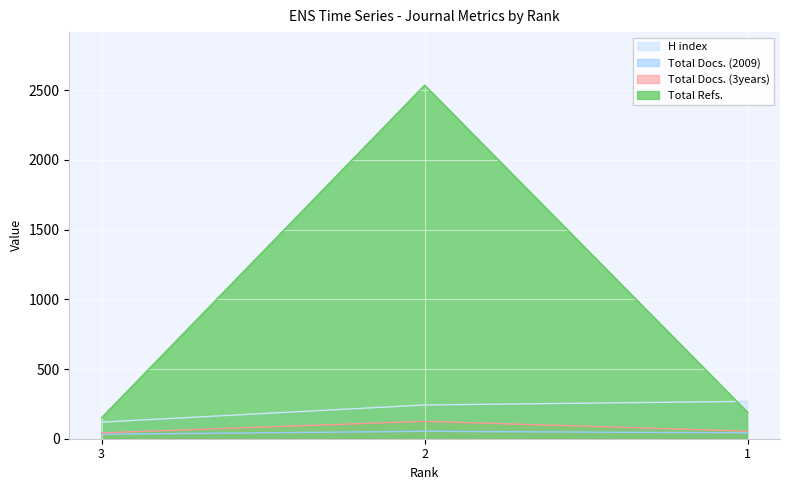

The value of Total Docs. (2009) at 1 is 55. True or false?

False